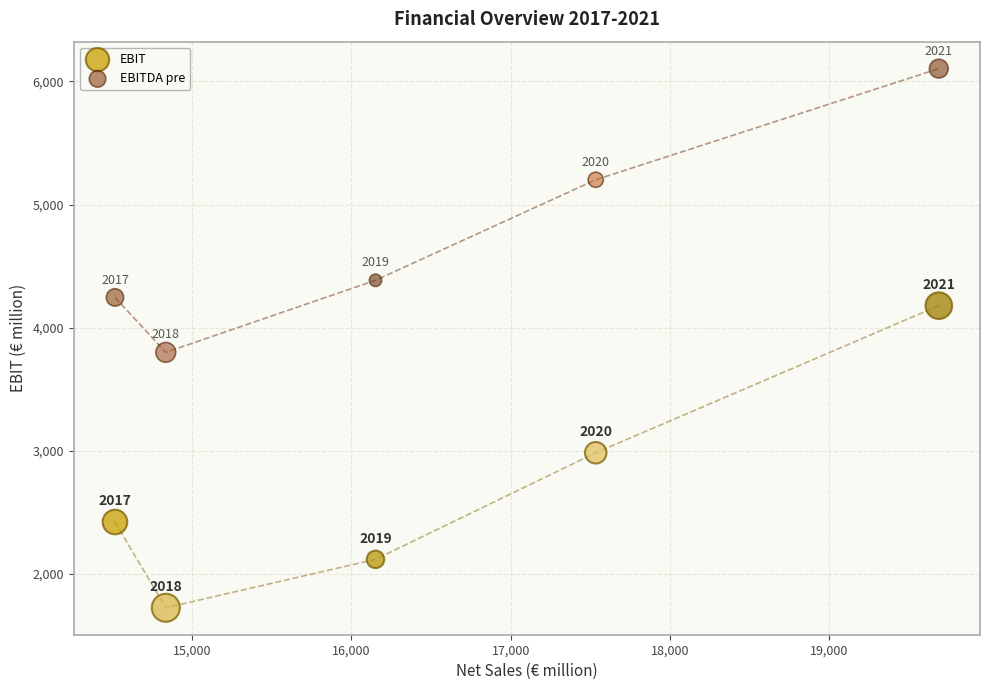

In the EBITDA pre series, what Y value is closest to 4951?

5201